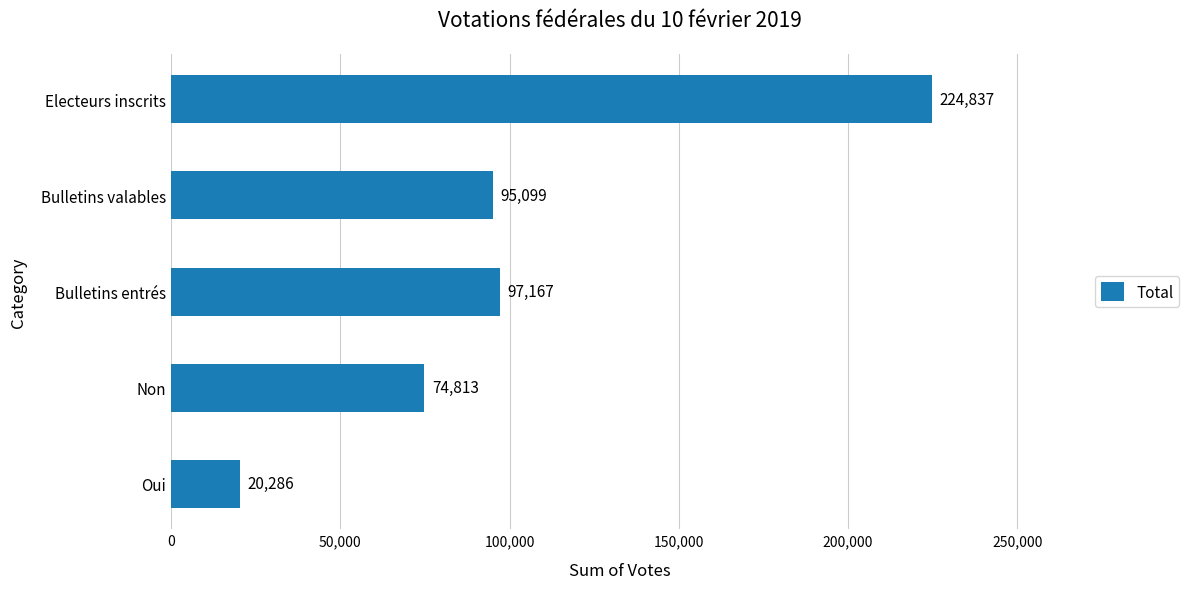

How many bars are there in total?

5